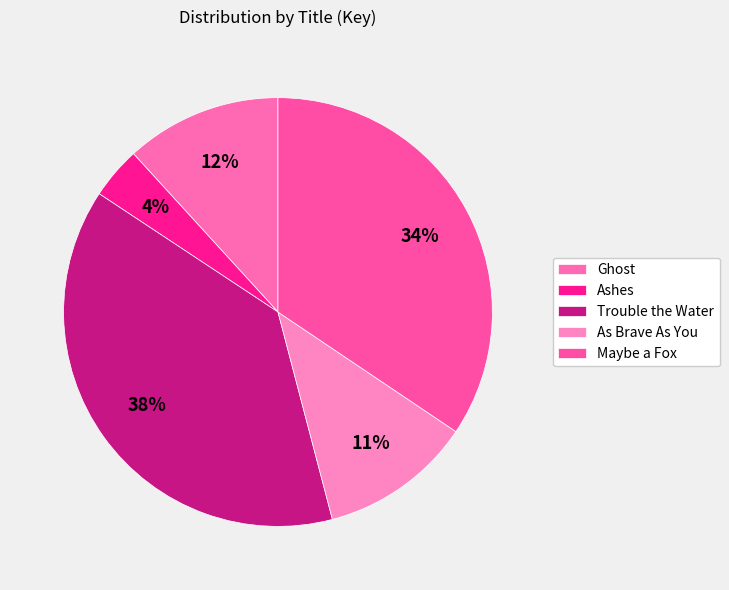

Does Ashes represent more than half of the total?

No